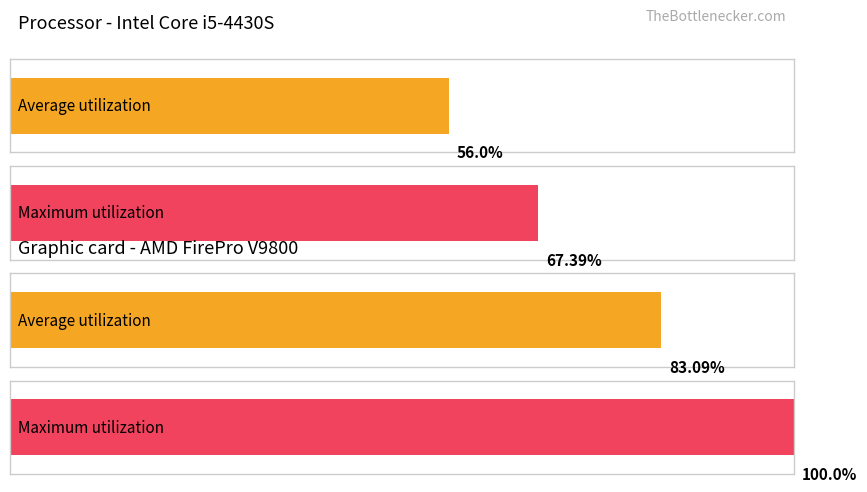

Is the value of Average utilization at очередной финансовый год greater than the value of Maximum utilization at очередной финансовый год (2)?

No